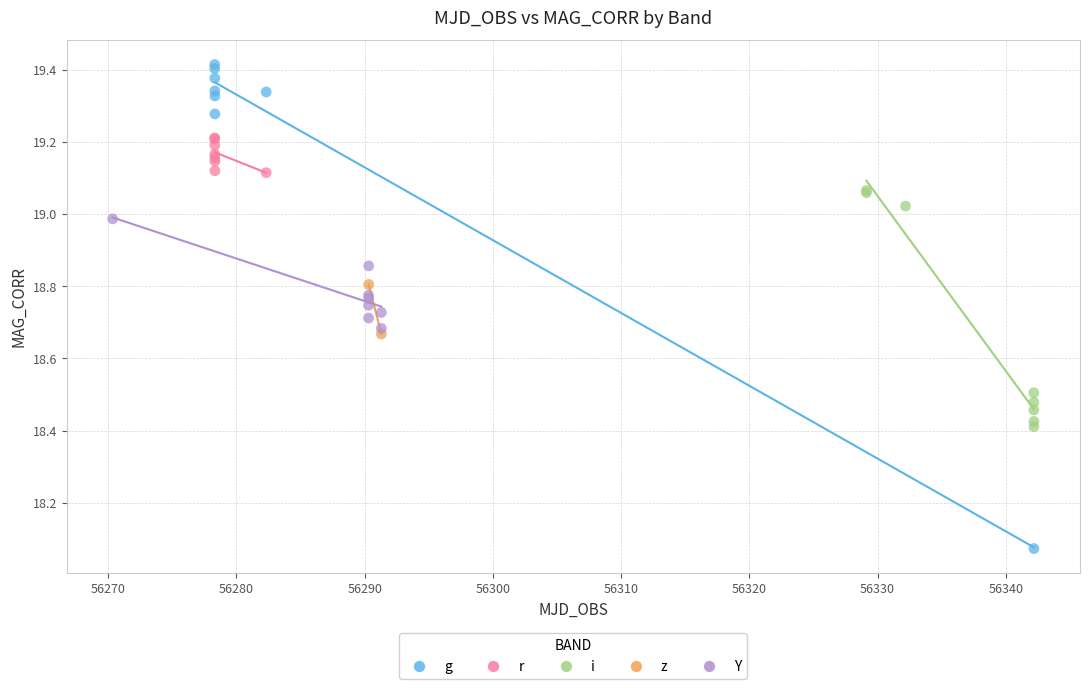

What are all the series names shown in the legend?

g, r, i, z, Y